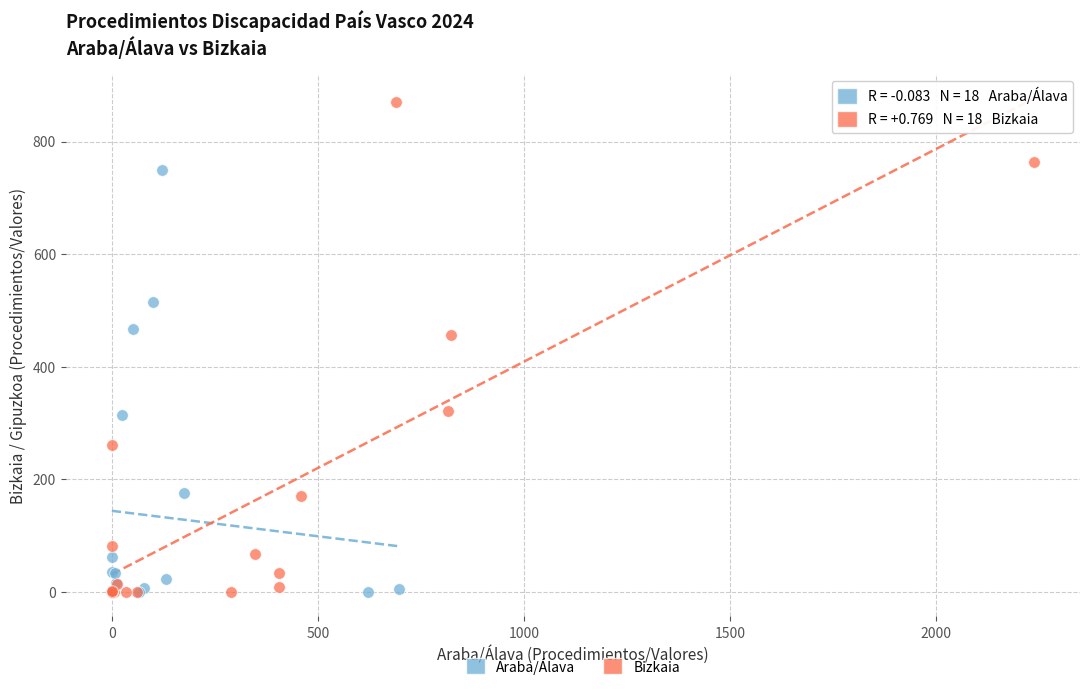

What are all the series names shown in the legend?

Araba/Álava, Bizkaia